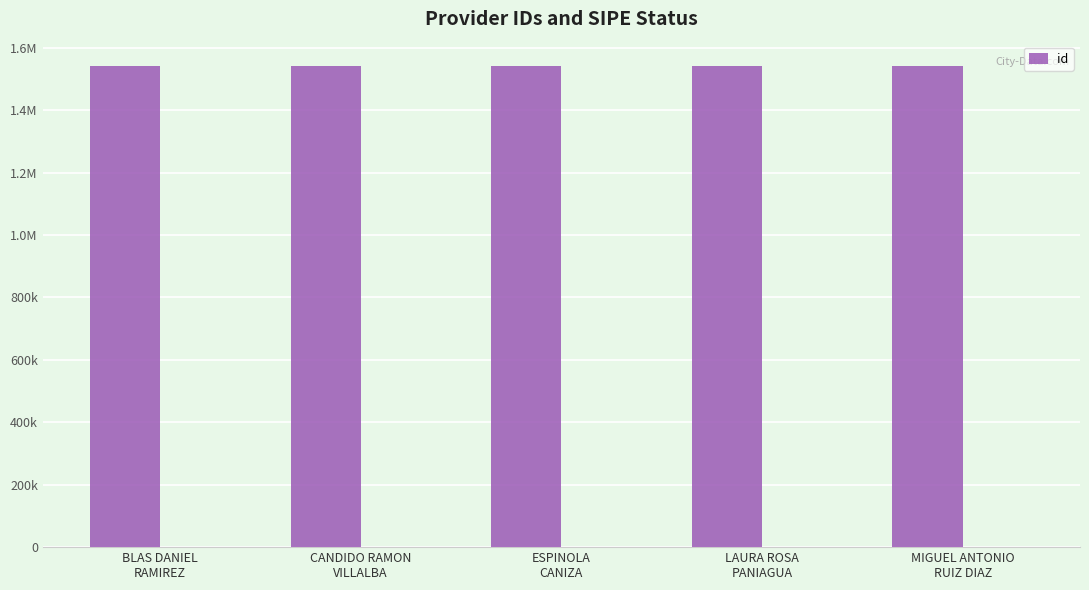

Reading right to left, what are all the values shown in this chart?

1542295	1542293	1542292	1542294	1542296